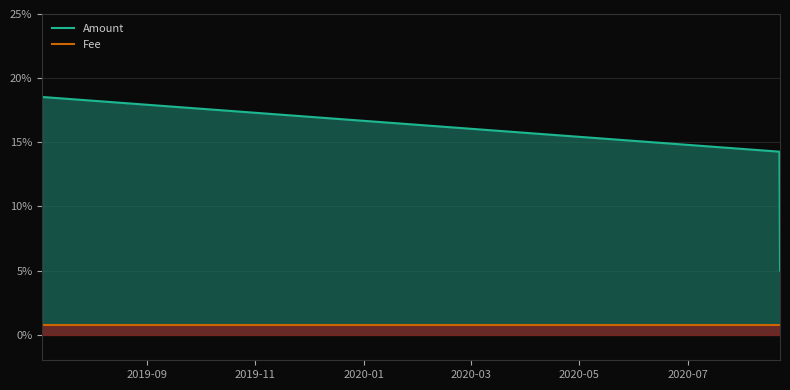

True or false: the data shows 0.1 at 2020-08-21 11:08:19.

True